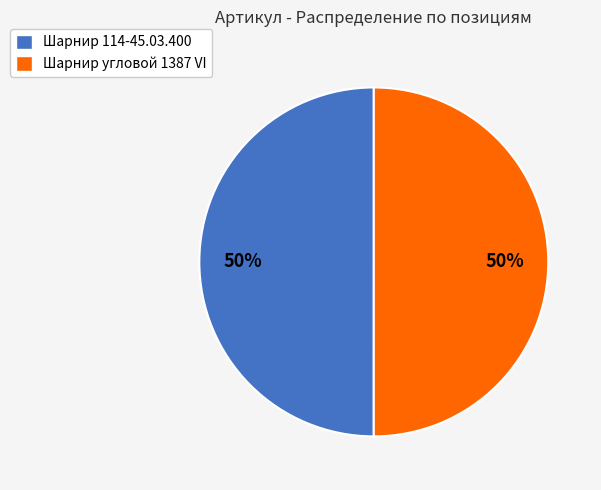

The Шарнир угловой 1387 VI slice represents 58% of the pie. True or false?

False